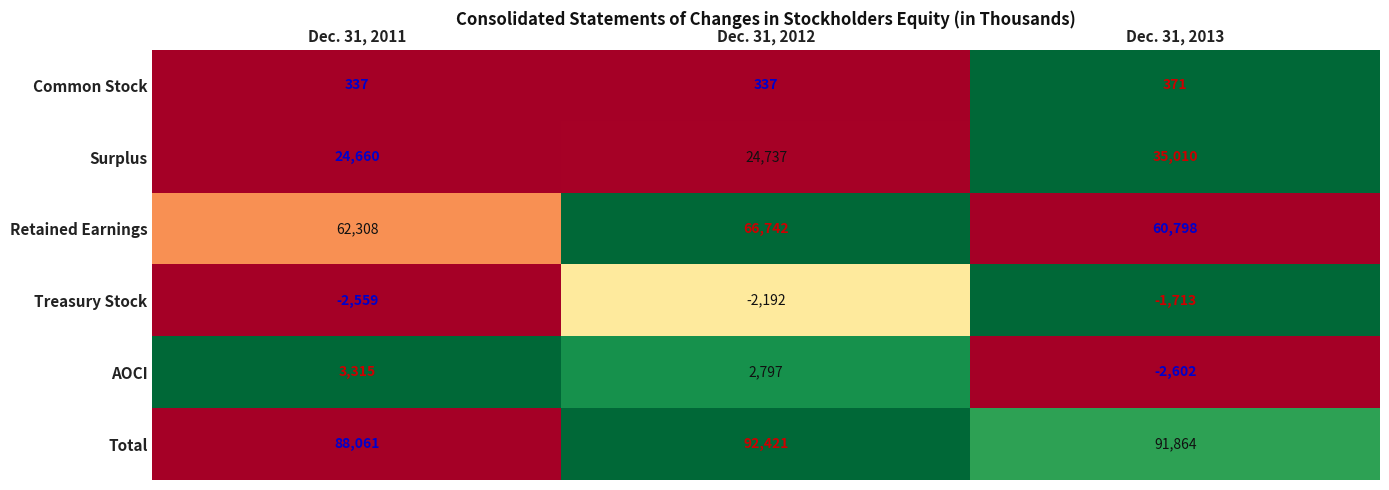

What is the spread (max minus min) of values at Dec. 31, 2011?

90620